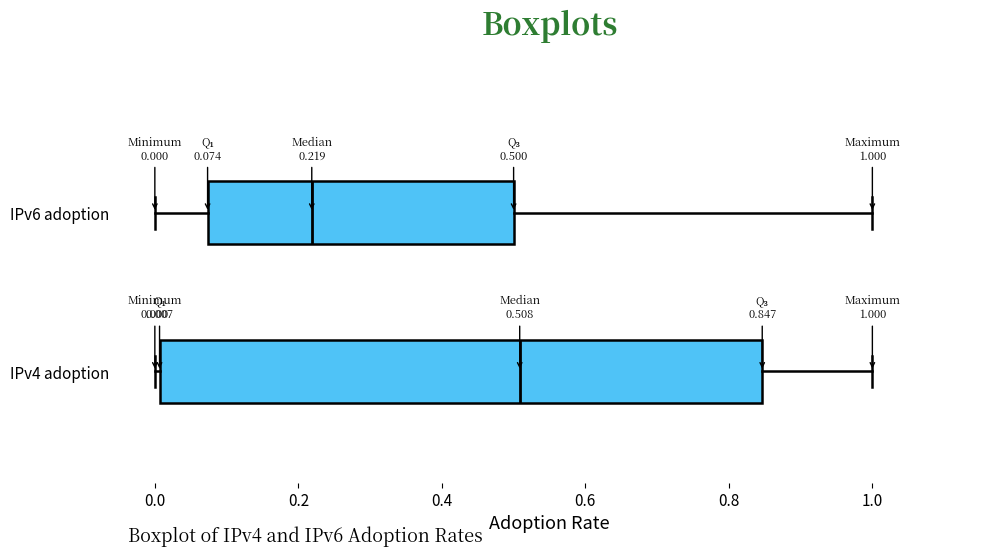

Which box is the widest, from its left edge to its right edge?

IPv4 adoption